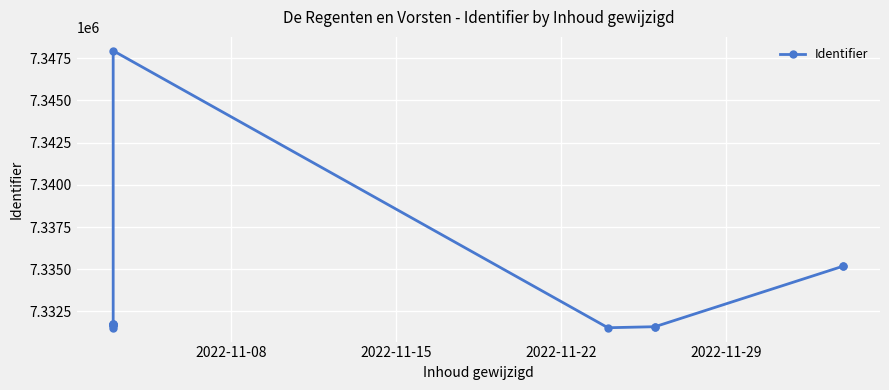

True or false: the data has more than 0 interior local peaks.

True